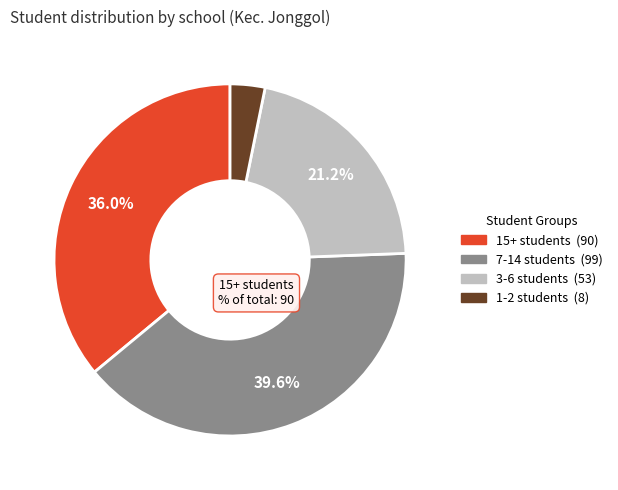

Is there a majority slice in this chart?

No